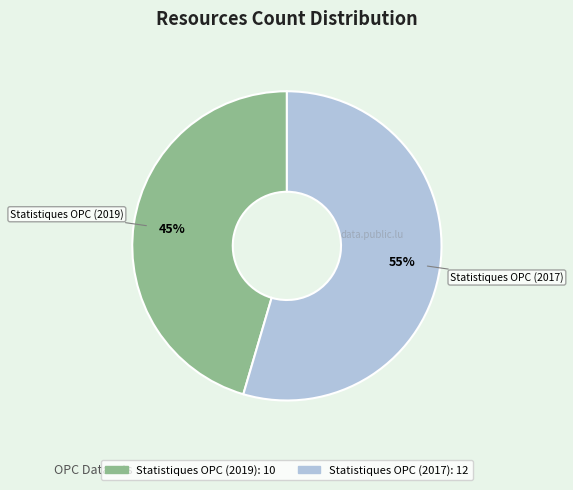

Approximately how many times larger is the value at Statistiques OPC (2017) compared to Statistiques OPC (2019)?

1.2